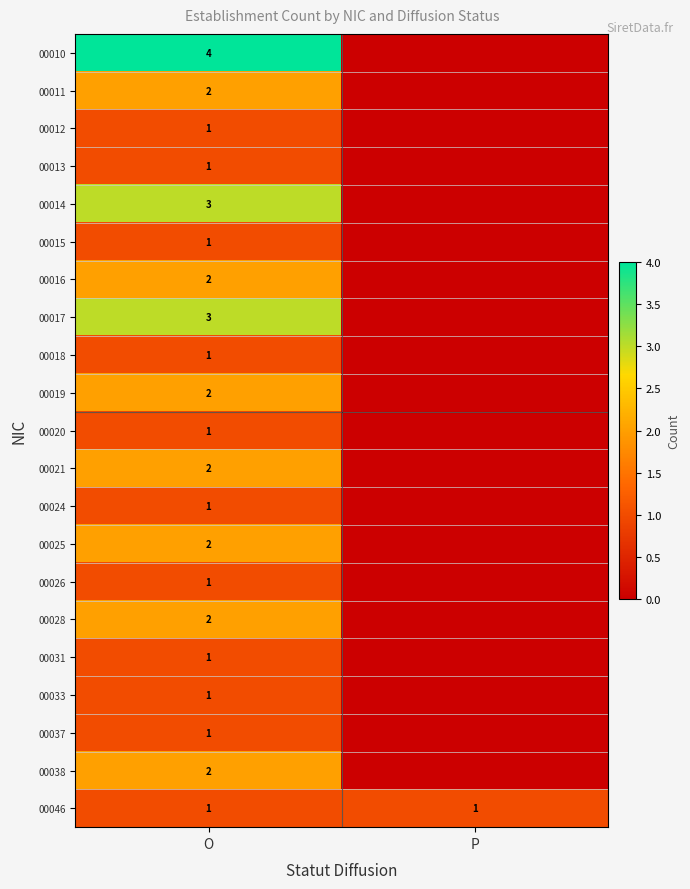

The 00017 series shows 1 at O. True or false?

False